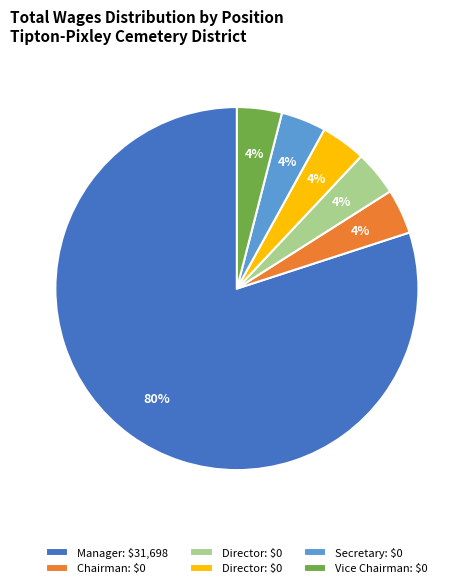

To the nearest percent, what is the average slice percentage?

17%